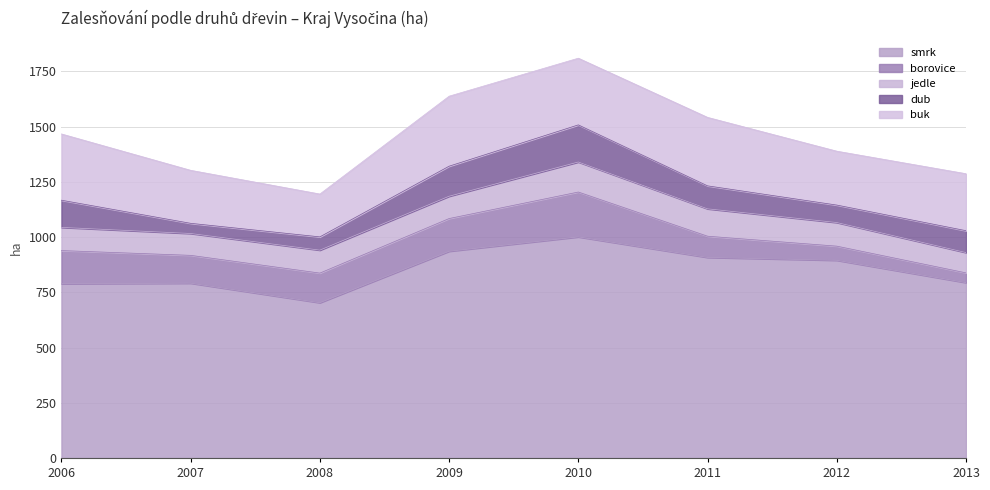

How many lines are shown in the chart?

5